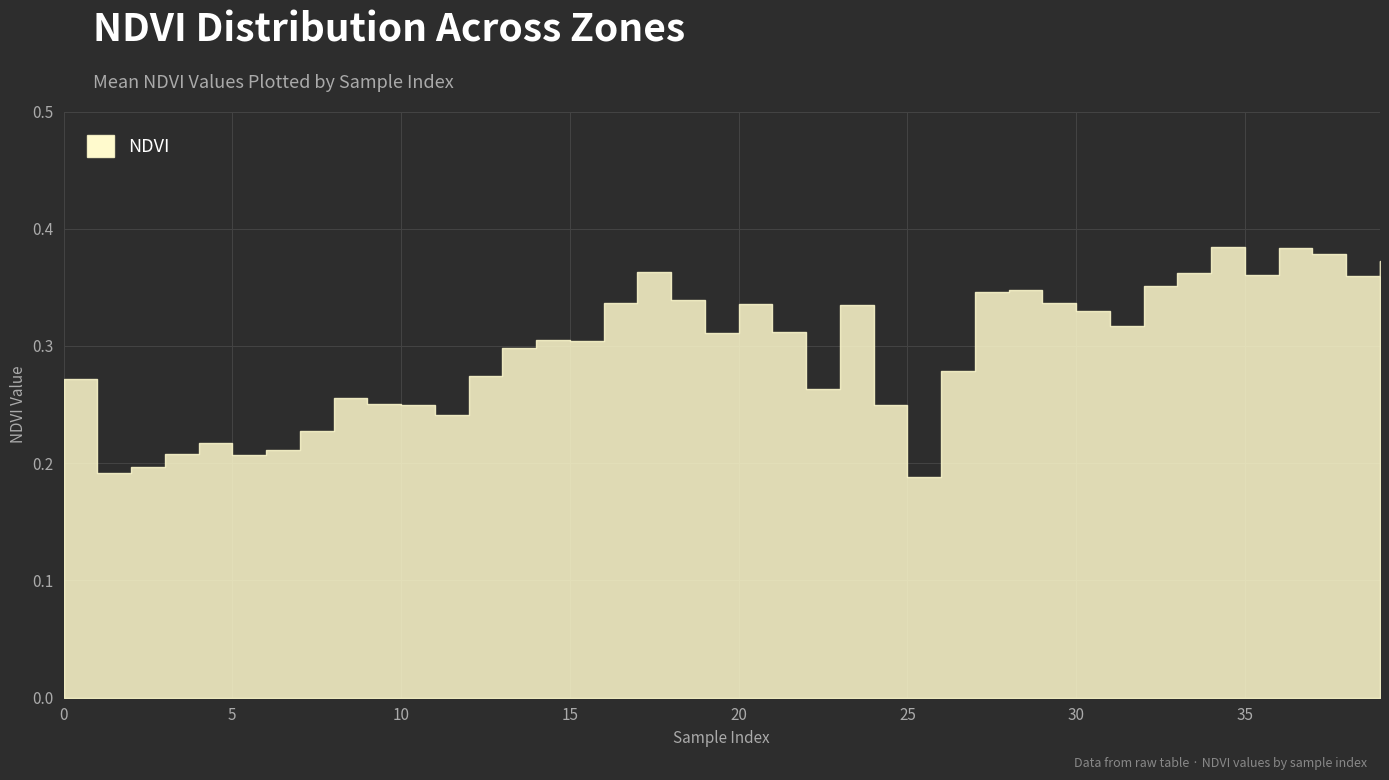

What is the approximate value at 32?

0.4